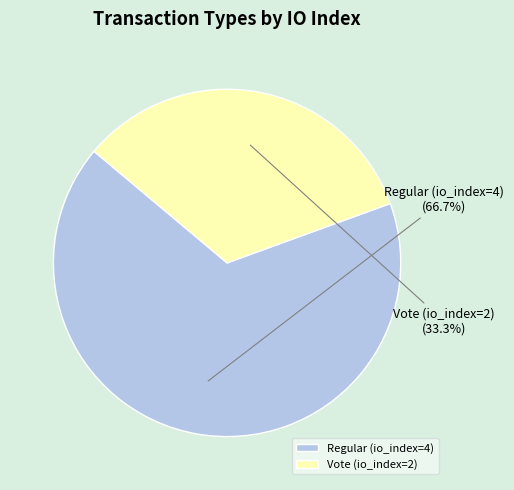

Does Vote (io_index=2) account for over 50% of the chart?

No